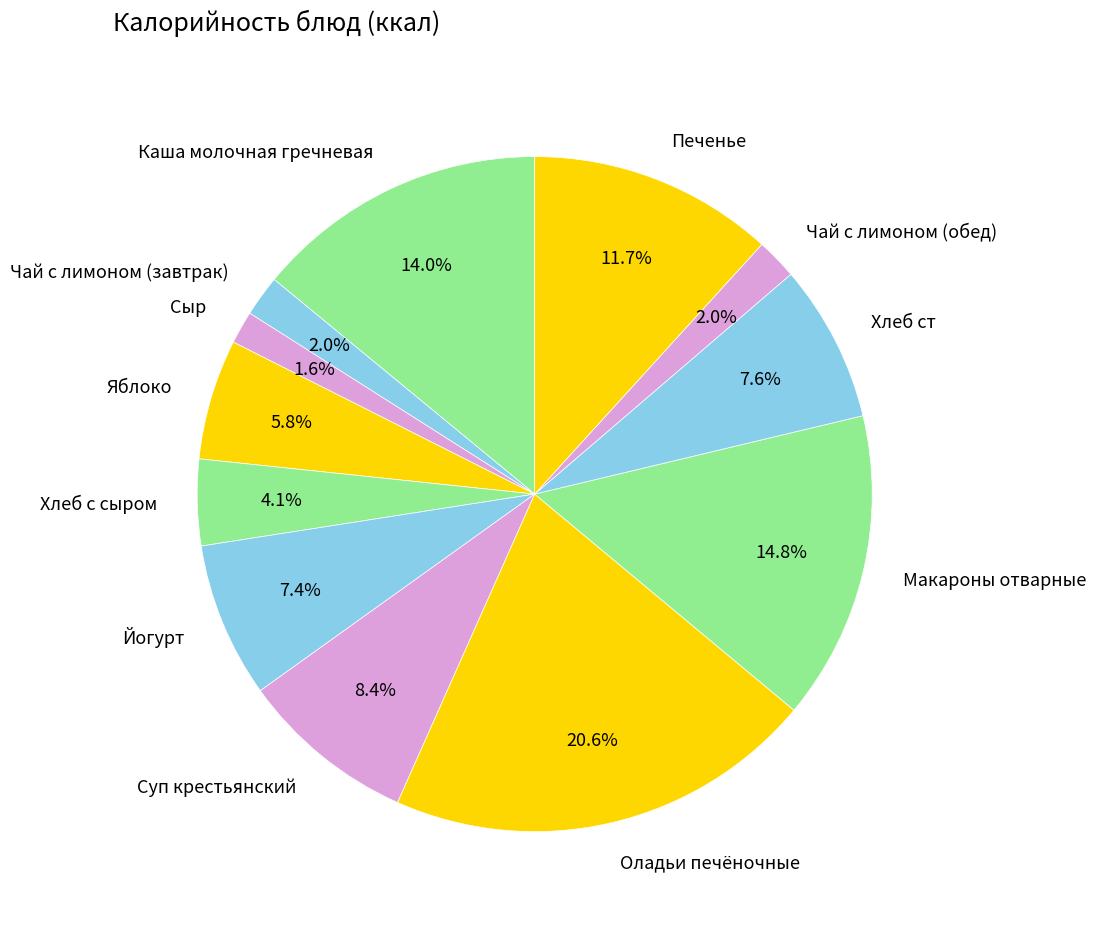

How many segments does this pie chart have?

12